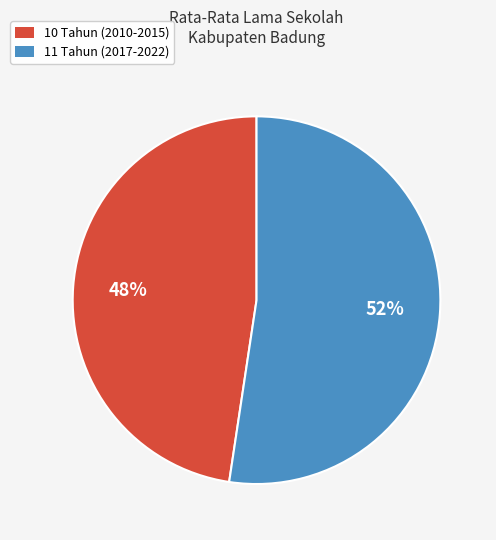

Is there any slice that represents more than half of the pie?

Yes